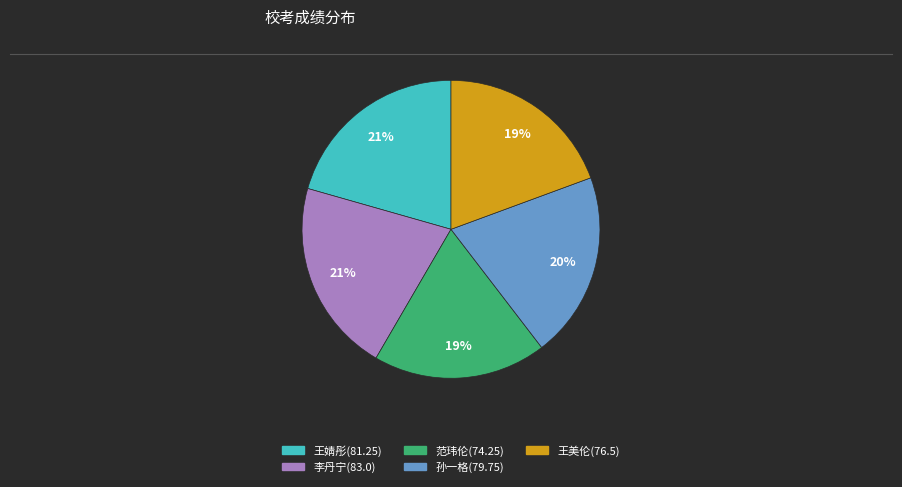

To the nearest percent, what is the difference between the 王美伦(76.5) and 李丹宁(83.0) slice percentages?

2%